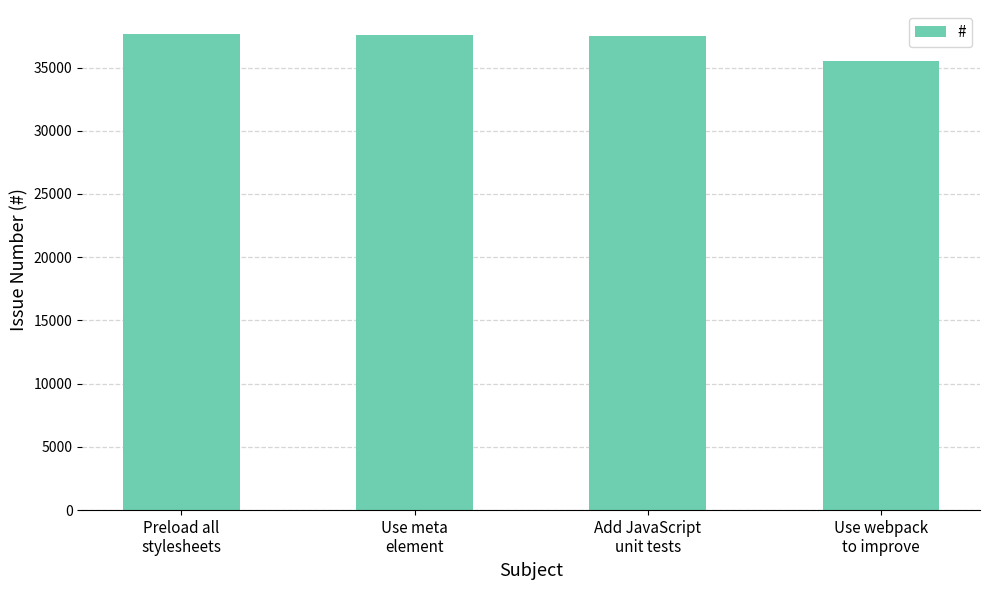

What is the difference between the maximum and minimum values?

2128